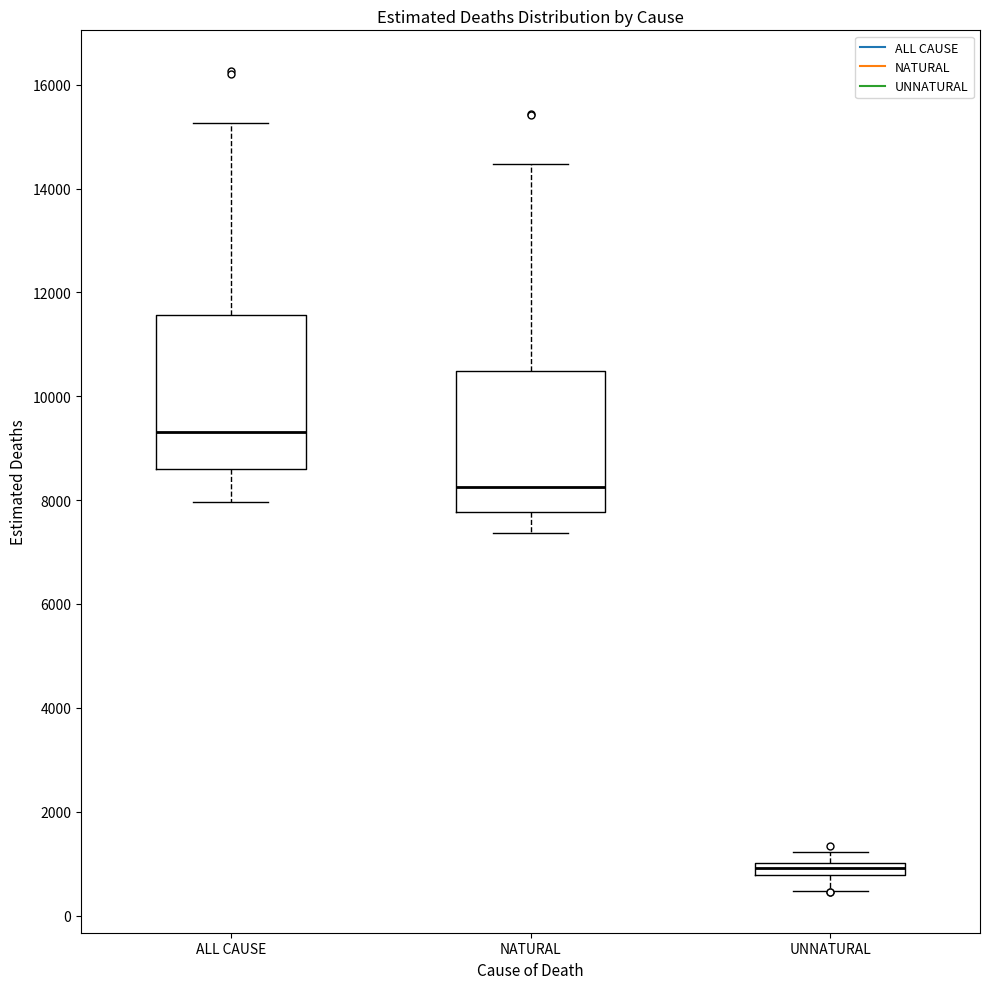

Which box is the tallest, from its lower edge to its upper edge?

ALL CAUSE